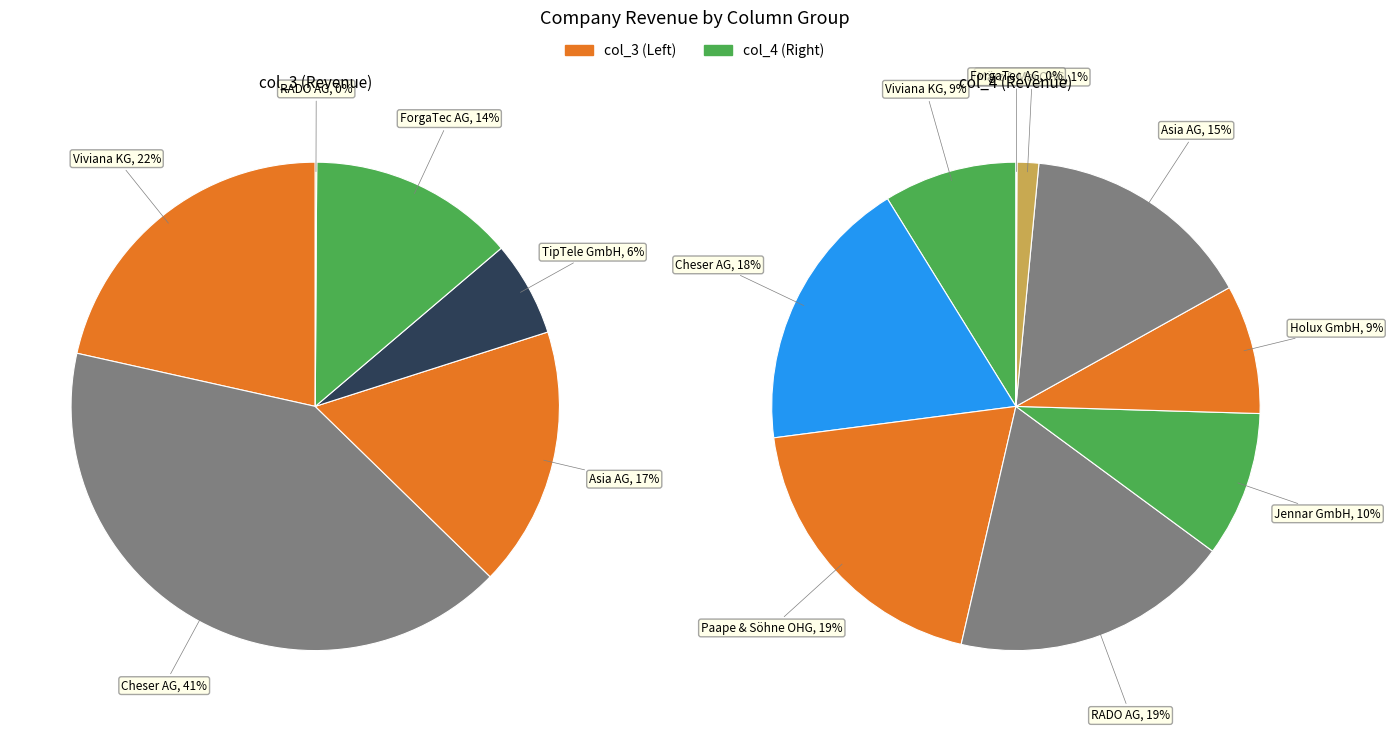

True or false: 1 accounts for 3% of the total.

False